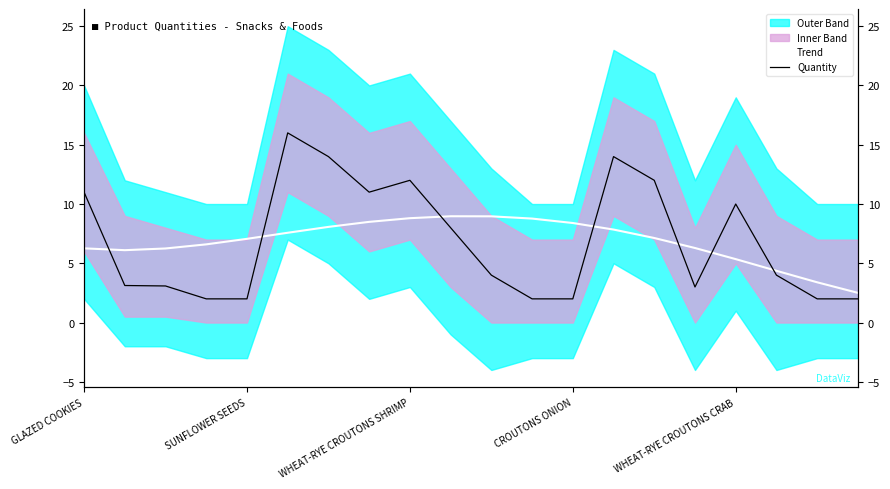

Reading right to left, list all the values displayed in this chart.

Trend: 2.5	3.4	4.4	5.4	6.3	7.1	7.8	8.4	8.8	9.0	9.0	8.8	8.5	8.1	7.6	7.1	6.6	6.3	6.1	6.3
Quantity: 2.0	2.0	4.0	10.0	3.0	12.0	14.0	2.0	2.0	4.0	8.0	12.0	11.0	14.0	16.0	2.0	2.0	3.1	3.1	11.0